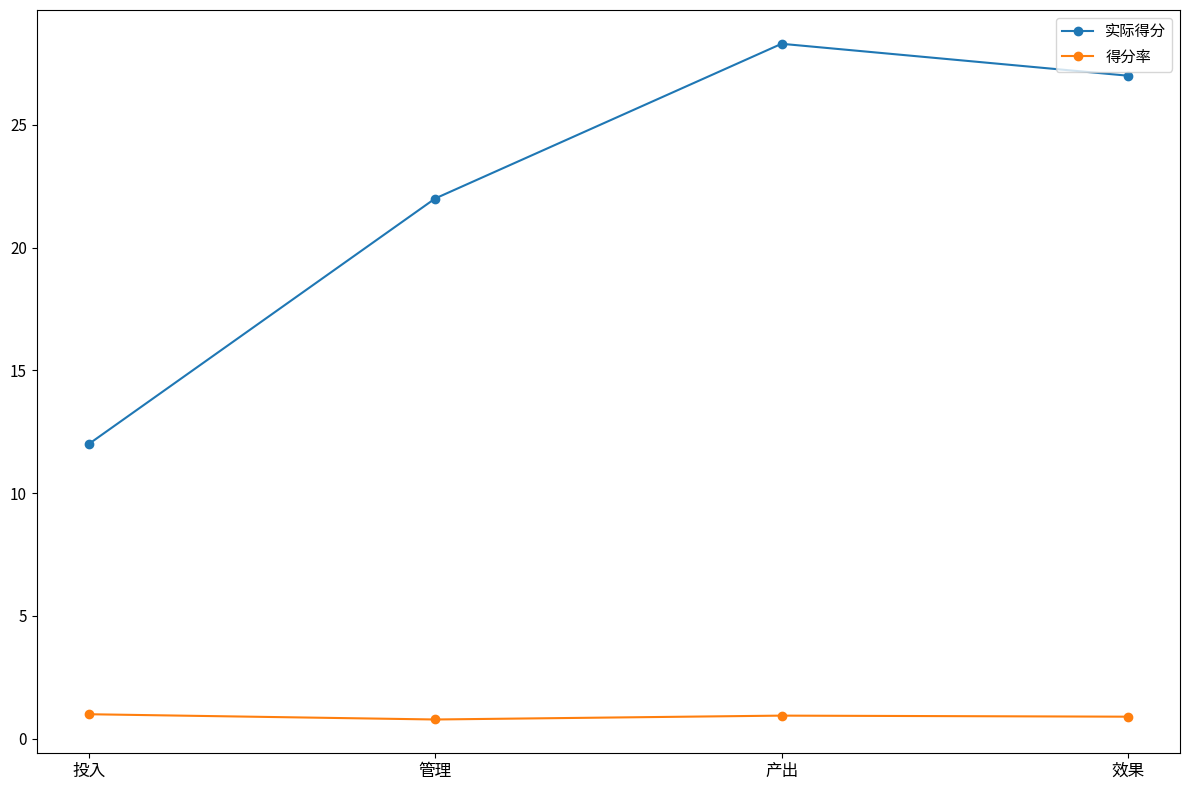

What is the sum of the 实际得分 values at 管理 and 投入?

34.0